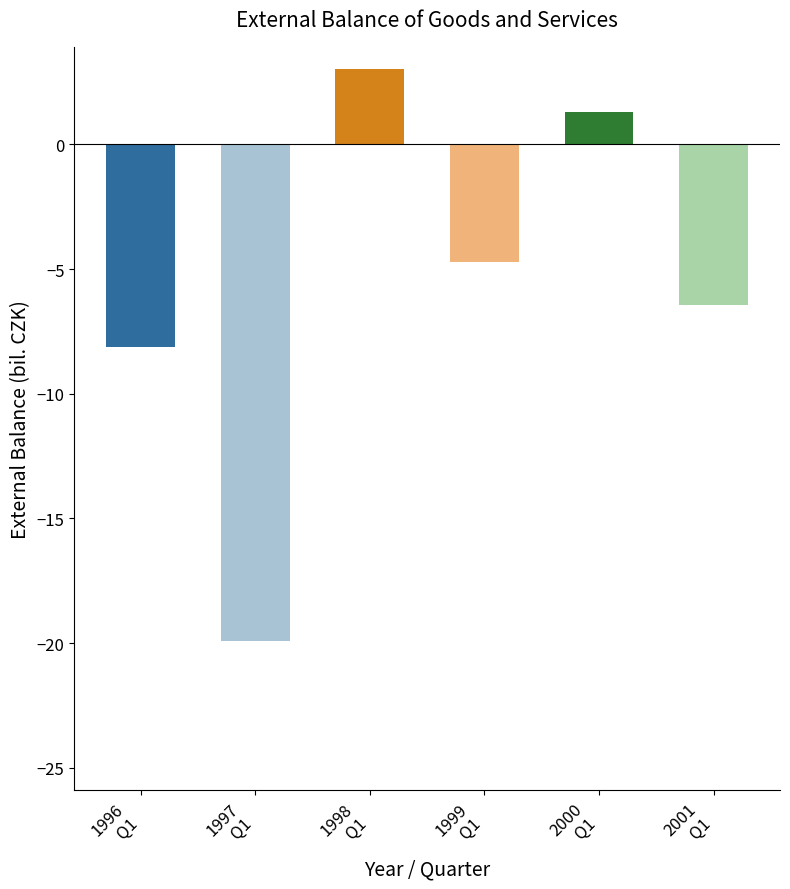

The value at 1998
Q1 is 3.0. True or false?

True